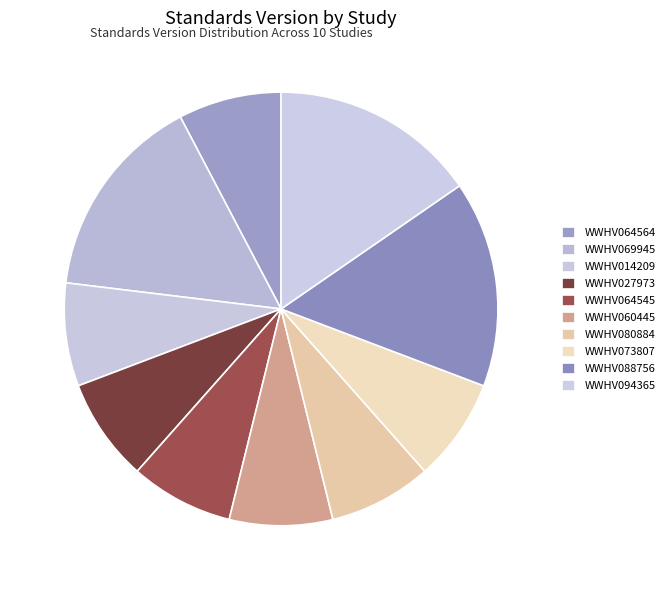

Is WWHV027973 the majority of the pie?

No